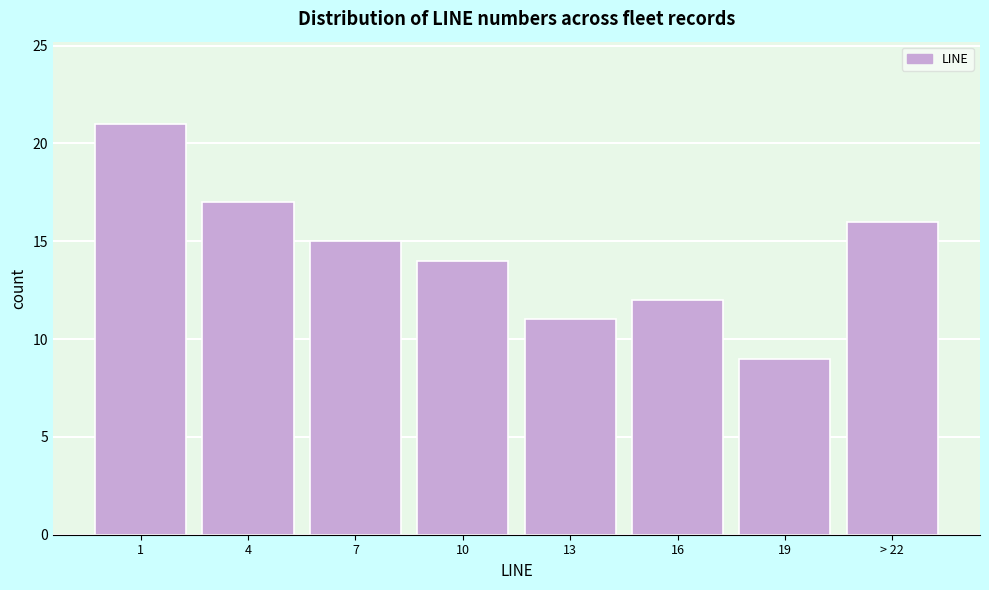

Reading left to right, what are all the values shown in this chart?

21	17	15	14	11	12	9	16